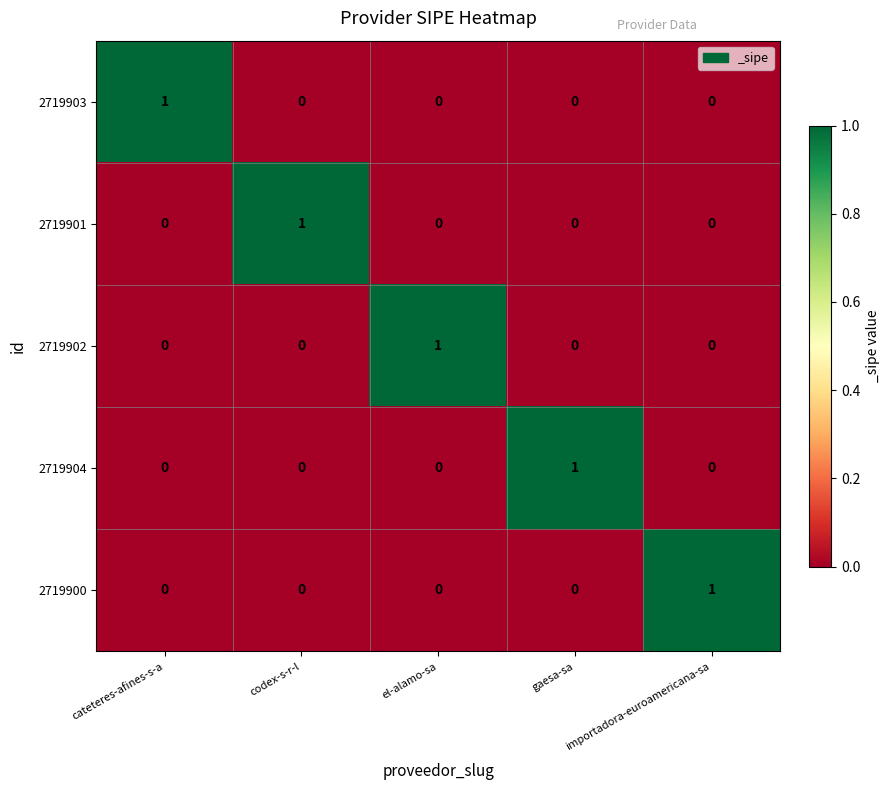

The value of 2719901 at importadora-euroamericana-sa is 0. True or false?

True